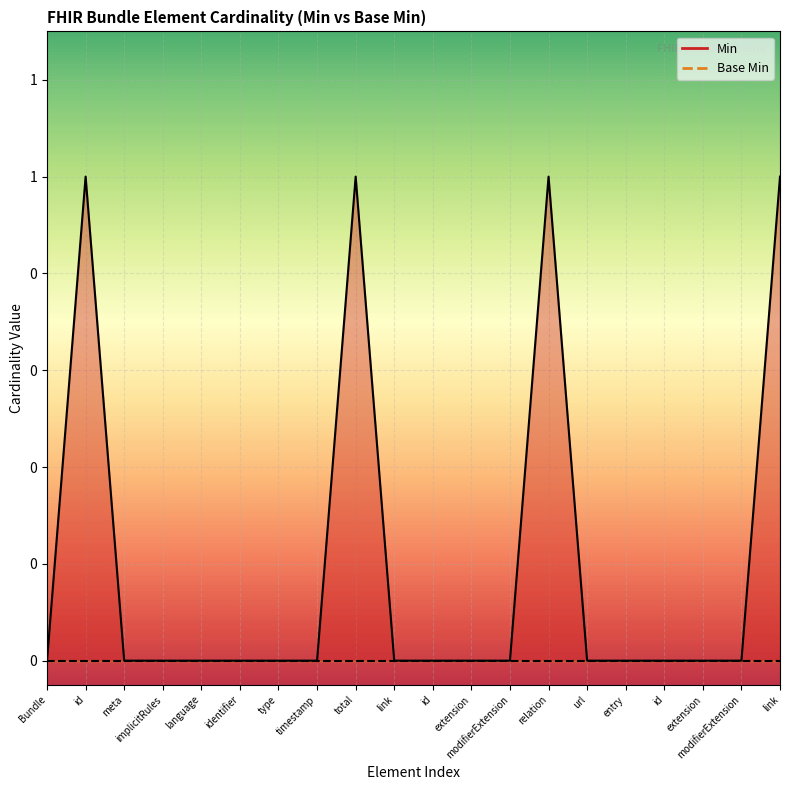

How many values exceed 0?

4